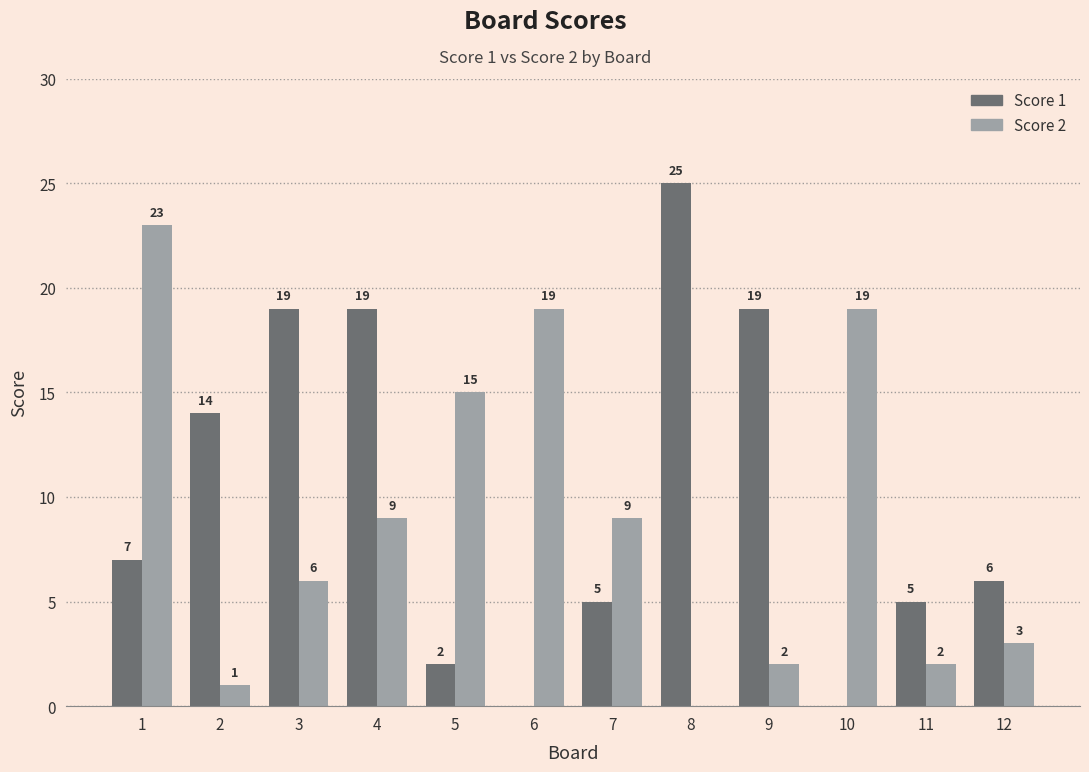

At which label is Score 1 closest to 12?

2